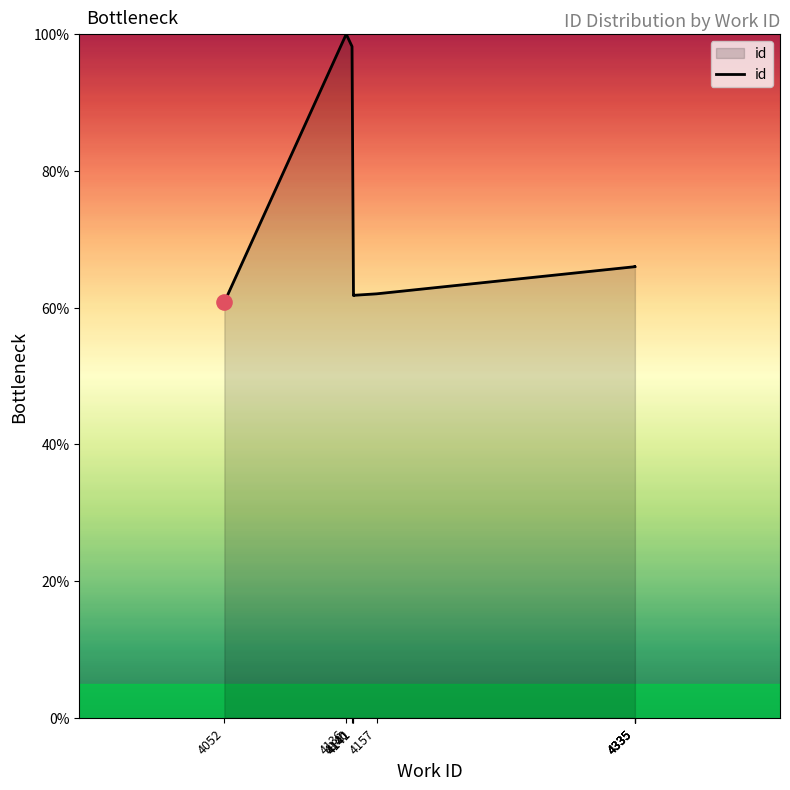

Which has a higher value, 4141 or 4140?

4140